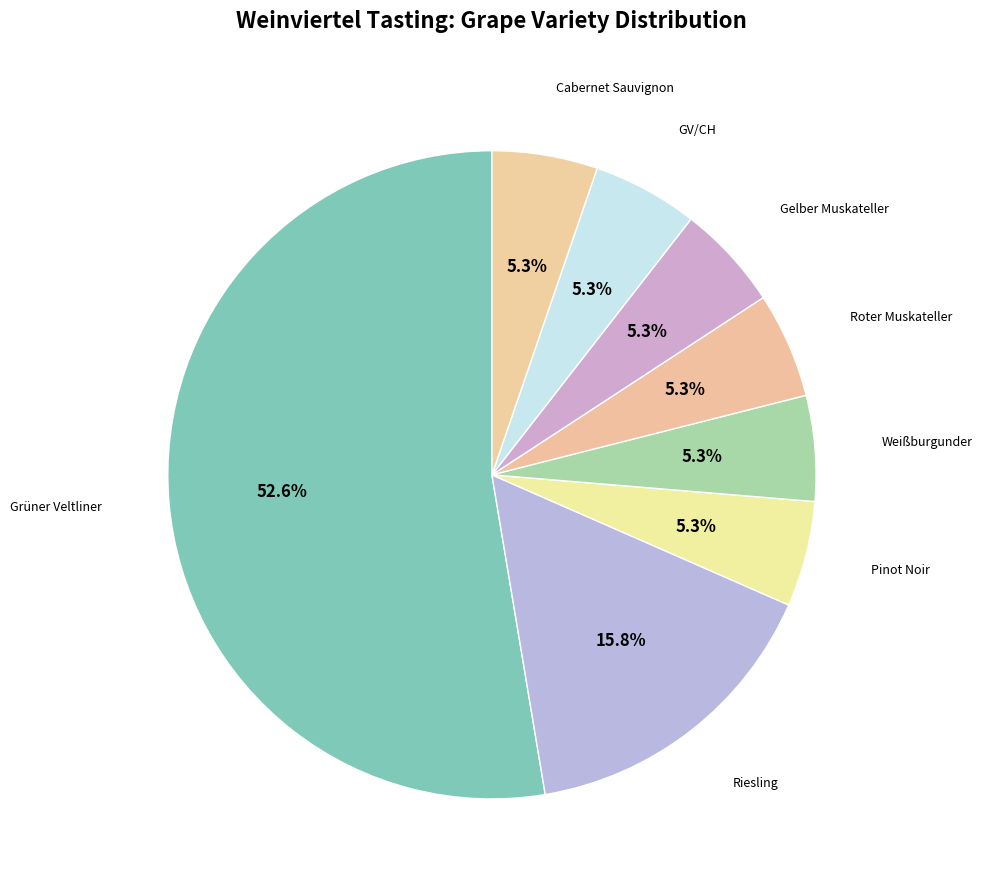

To the nearest percent, what is the average slice percentage?

12%